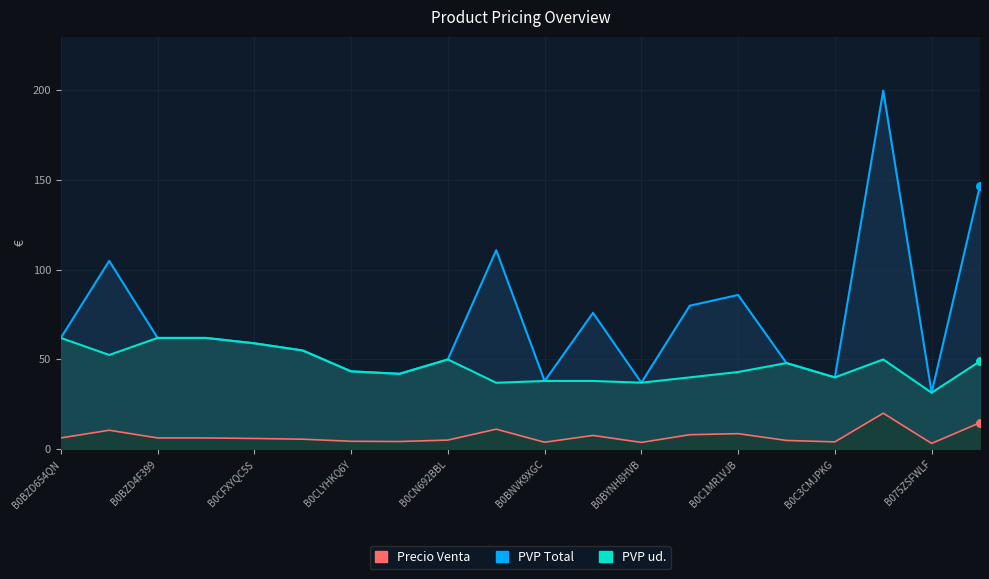

What are all the series names shown in the legend?

PVP ud., PVP Total, Precio Venta